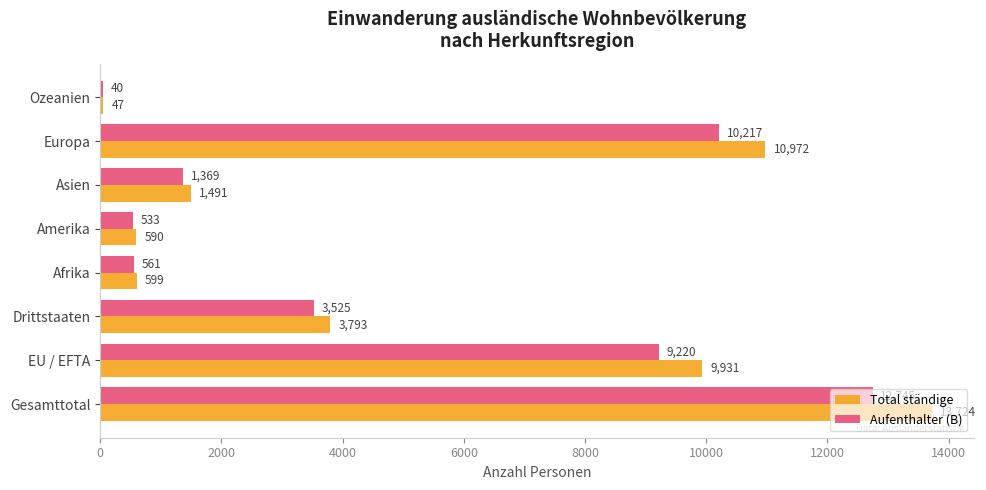

Is the value of Total ständige at Asien greater than the value of Aufenthalter (B) at EU / EFTA?

No